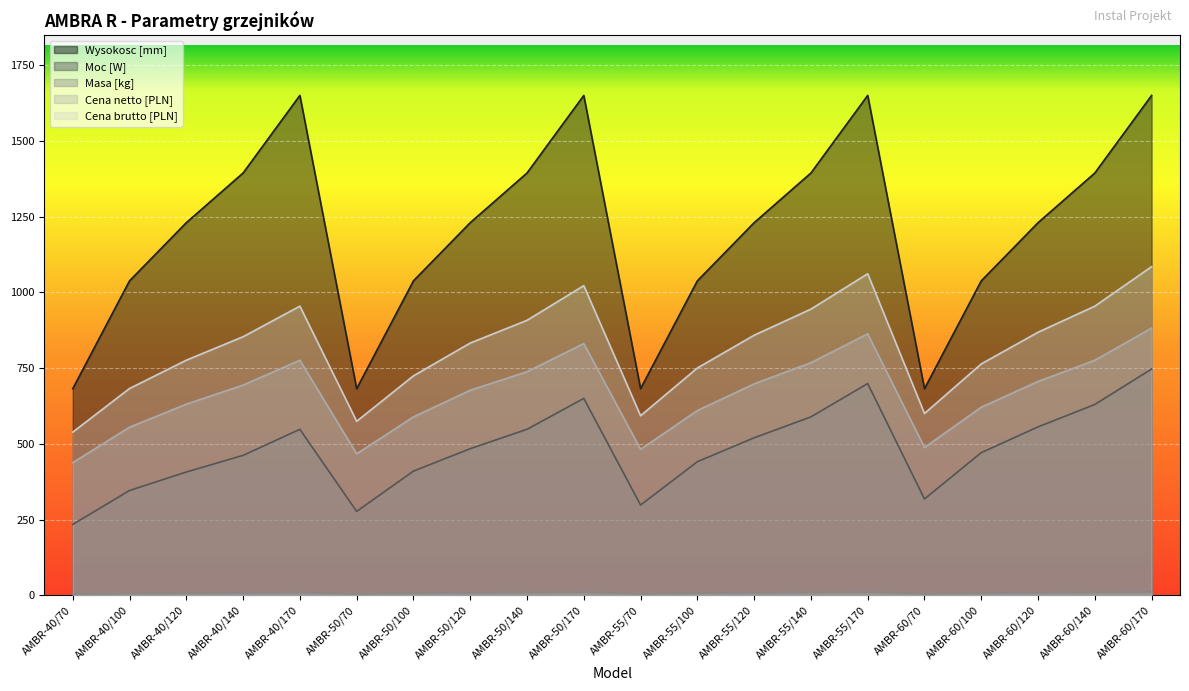

What is the difference between the maximum and second lowest values in the Wysokosc [mm] series?

968.0